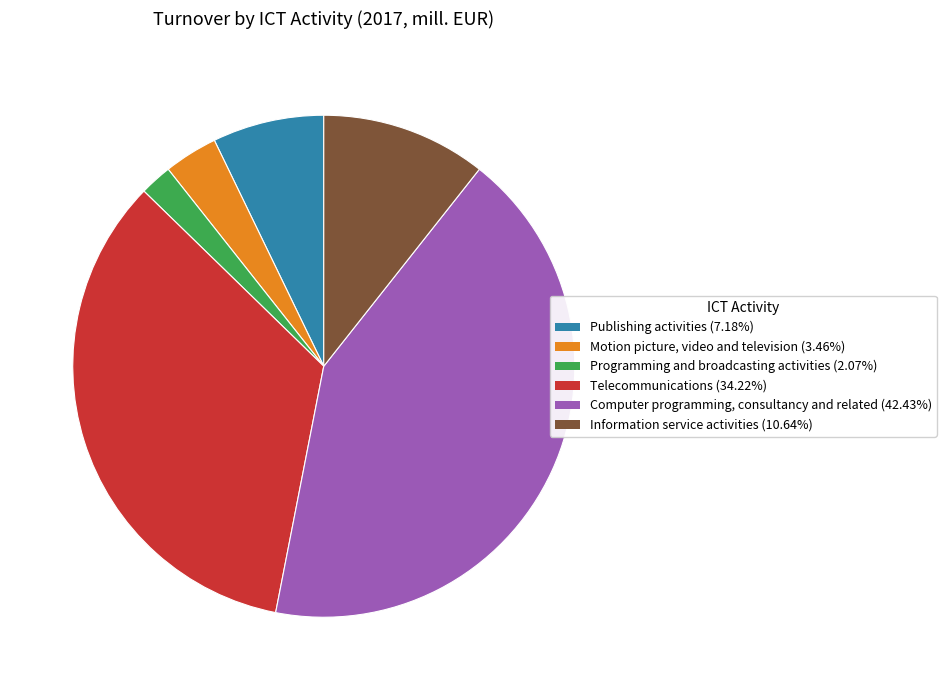

Combined, do Computer programming, consultancy and related and Motion picture, video and television account for over 50%?

No